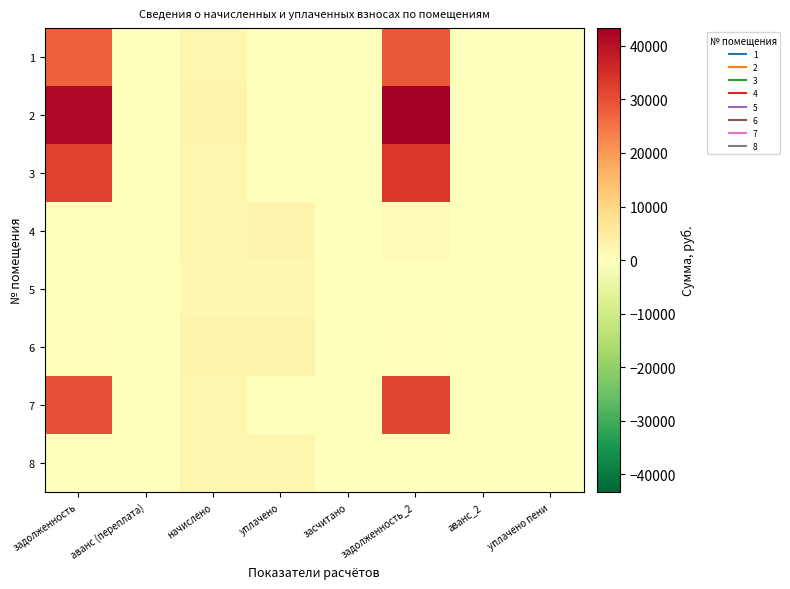

Reading left to right, list all the values displayed in this chart.

1: задолженность=27572.7	аванс (переплата)=0.0	начислено=2545.7	уплачено=0.0	засчитано=0.0	задолженность_2=28958.2	аванс_2=0.0	уплачено пени=0.0
2: задолженность=41350.9	аванс (переплата)=0.0	начислено=3342.2	уплачено=0.0	засчитано=0.0	задолженность_2=43291.4	аванс_2=0.0	уплачено пени=0.0
3: задолженность=31974.1	аванс (переплата)=0.0	начислено=2583.4	уплачено=0.0	засчитано=0.0	задолженность_2=33462.0	аванс_2=0.0	уплачено пени=0.0
4: задолженность=284.6	аванс (переплата)=0.0	начислено=2561.8	уплачено=2936.9	засчитано=0.0	задолженность_2=1143.6	аванс_2=0.0	уплачено пени=35.1
5: задолженность=0.0	аванс (переплата)=0.0	начислено=2286.7	уплачено=2199.9	засчитано=0.0	задолженность_2=86.8	аванс_2=0.0	уплачено пени=0.0
6: задолженность=370.2	аванс (переплата)=0.0	начислено=3331.4	уплачено=3289.3	засчитано=0.0	задолженность_2=370.2	аванс_2=0.0	уплачено пени=0.0
7: задолженность=29779.4	аванс (переплата)=0.0	начислено=2604.9	уплачено=0.0	засчитано=0.0	задолженность_2=31240.3	аванс_2=0.0	уплачено пени=0.0
8: задолженность=285.2	аванс (переплата)=0.0	начислено=2567.2	уплачено=2534.8	засчитано=0.0	задолженность_2=285.2	аванс_2=0.0	уплачено пени=0.0